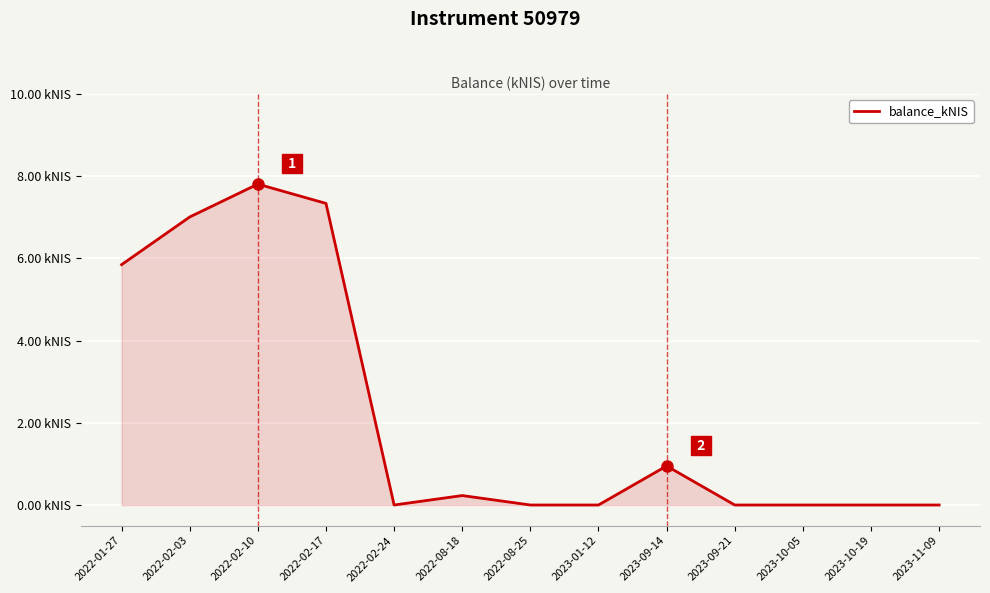

Rank the categories by value from highest to lowest.

2022-02-10, 2022-02-17, 2022-02-03, 2022-01-27, 2023-09-14, 2022-08-18, 2022-02-24, 2022-08-25, 2023-01-12, 2023-09-21, 2023-10-05, 2023-10-19, 2023-11-09